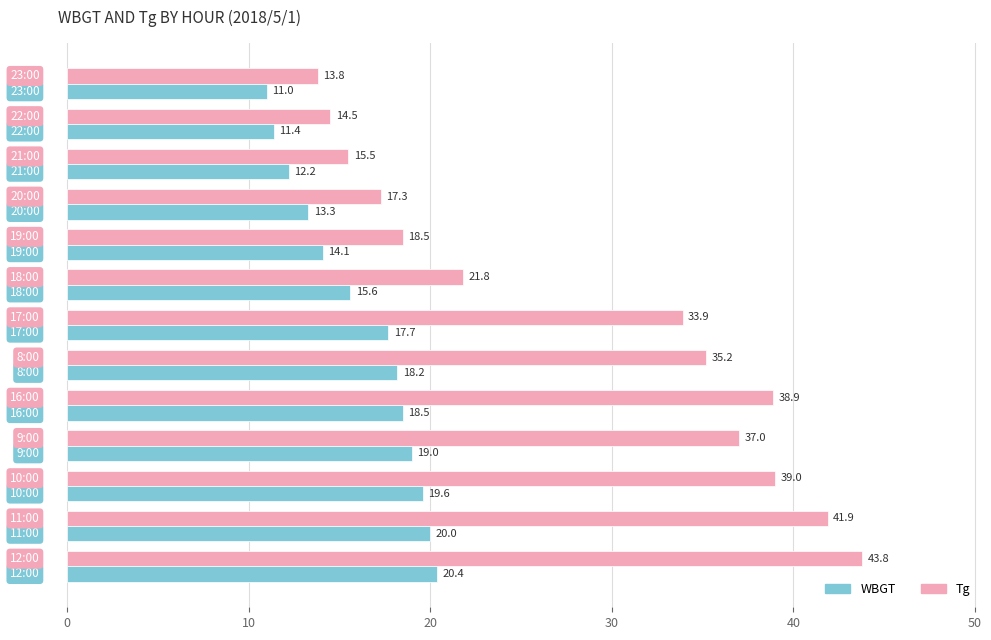

Which series has the widest spread of values?

Tg